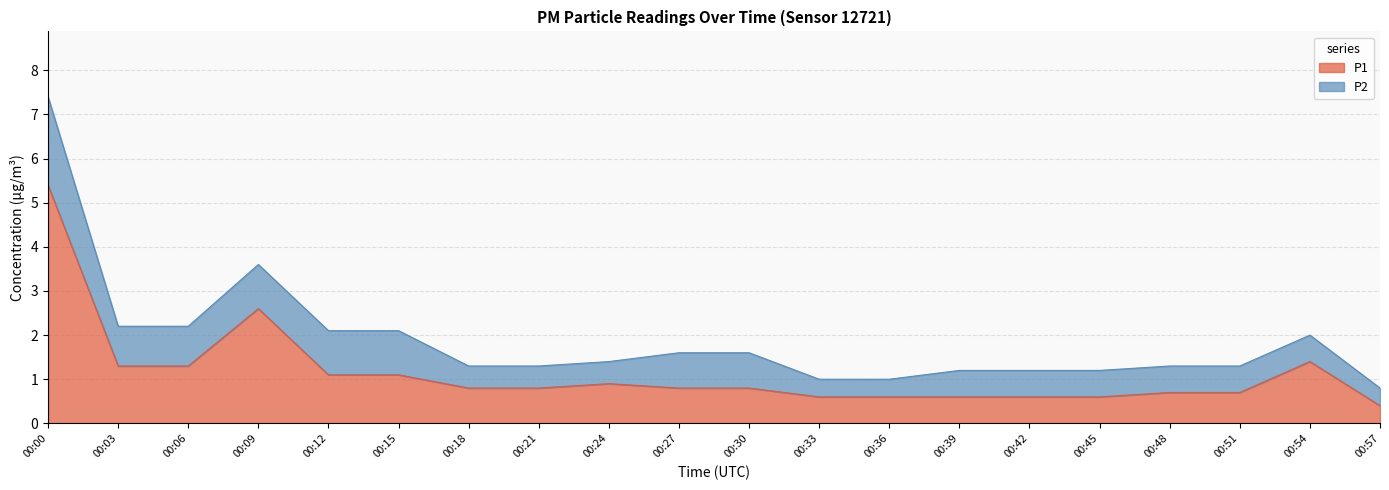

What is the change in value from 00:03 to 00:09?

+1.3